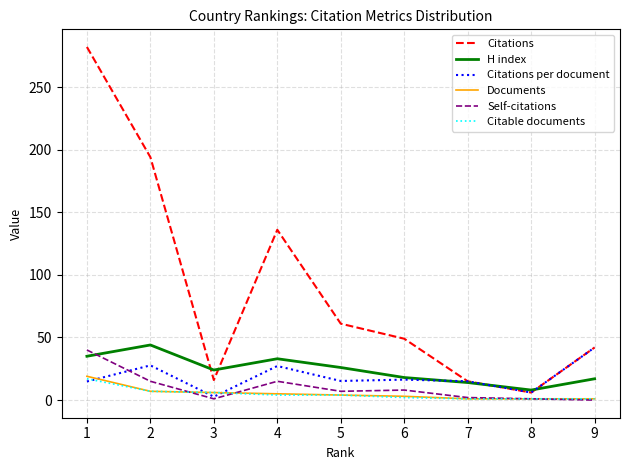

True or false: H index and Documents intersect in this chart.

False